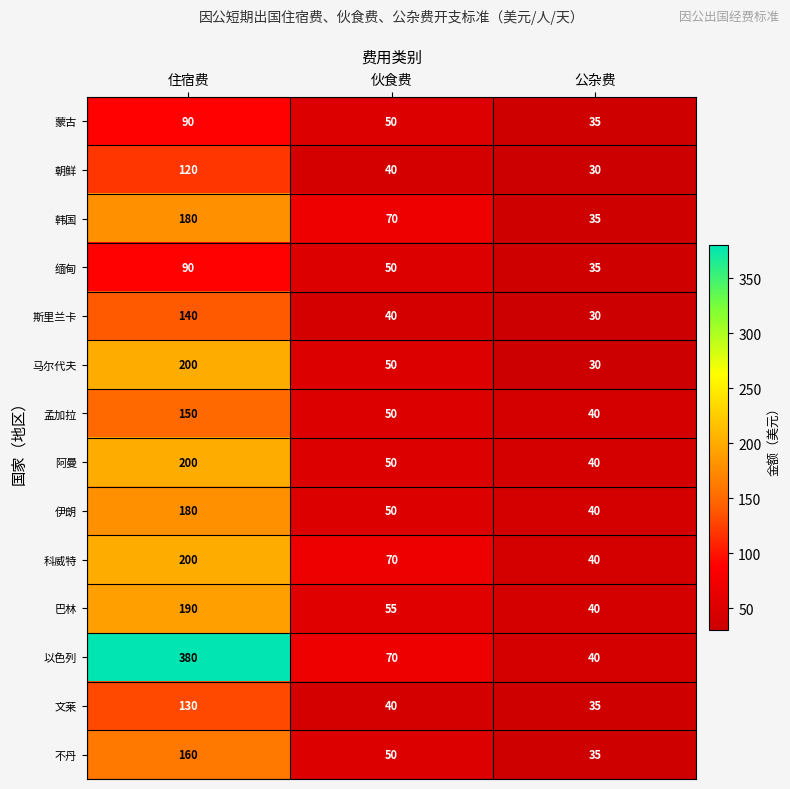

Which series has the largest total across all categories?

以色列